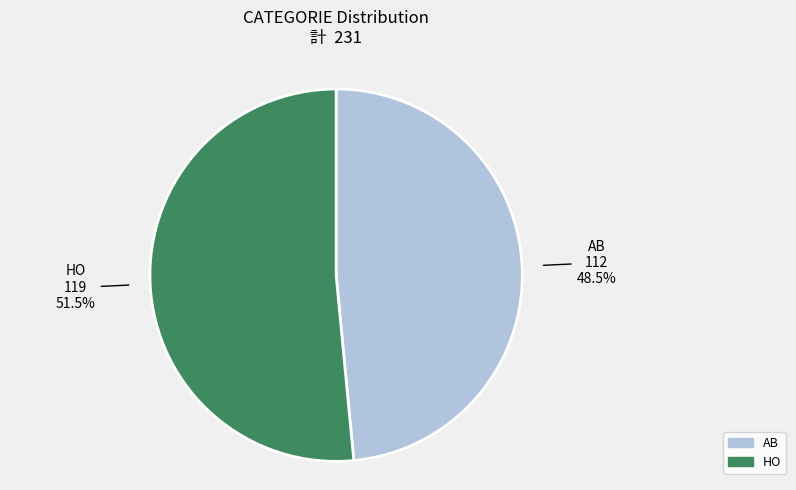

What is the ratio of the value at HO to the value at AB?

1.1